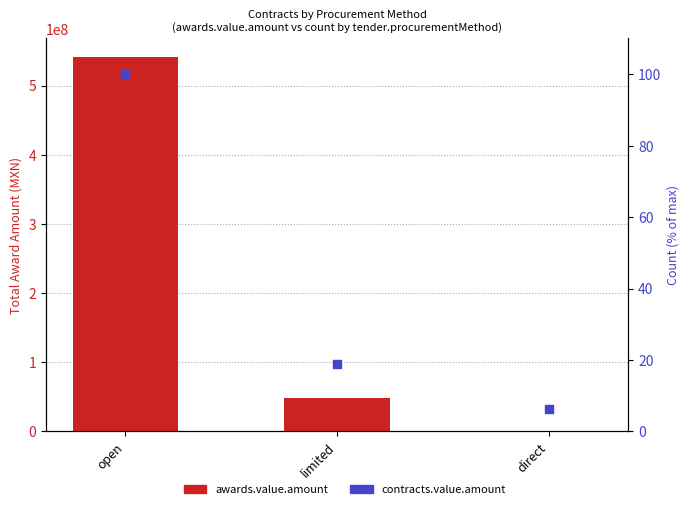

At how many categories does at least one series exceed 505465397?

1